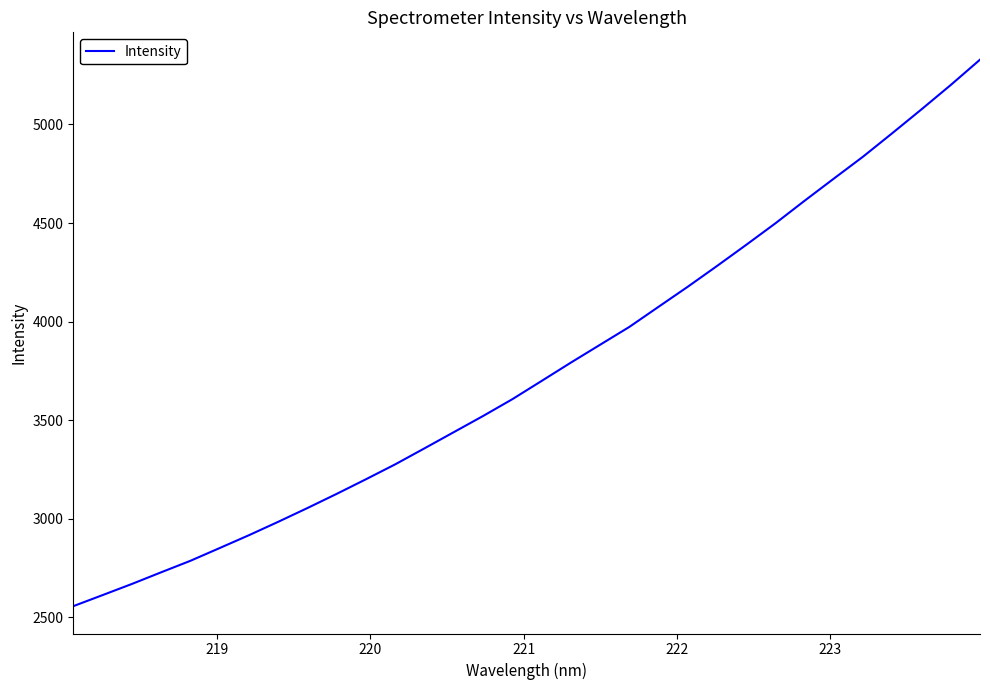

What is the difference between the maximum and minimum values?

2771.8